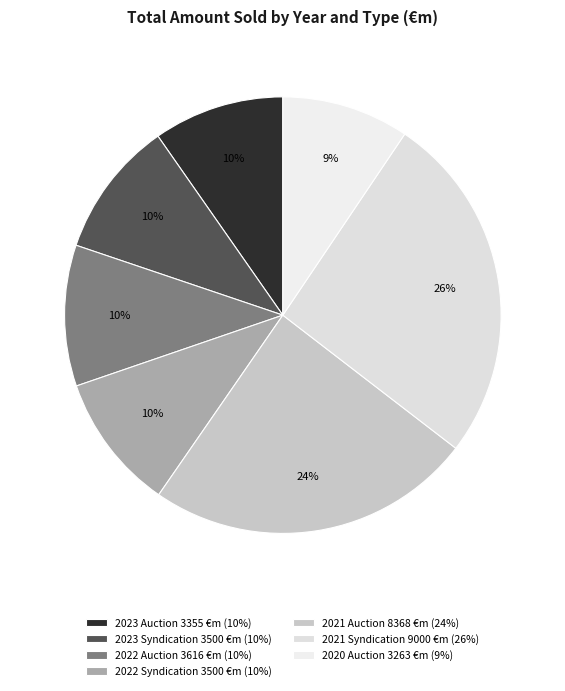

How many slices are in this pie chart?

7